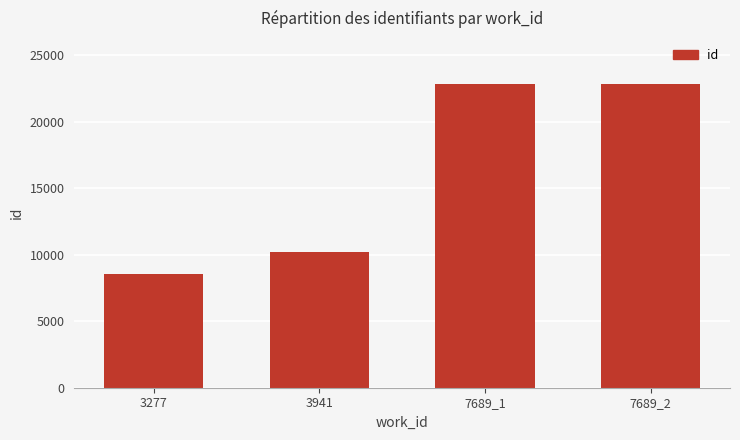

What is the change in value from 3941 to 7689_1?

+12633